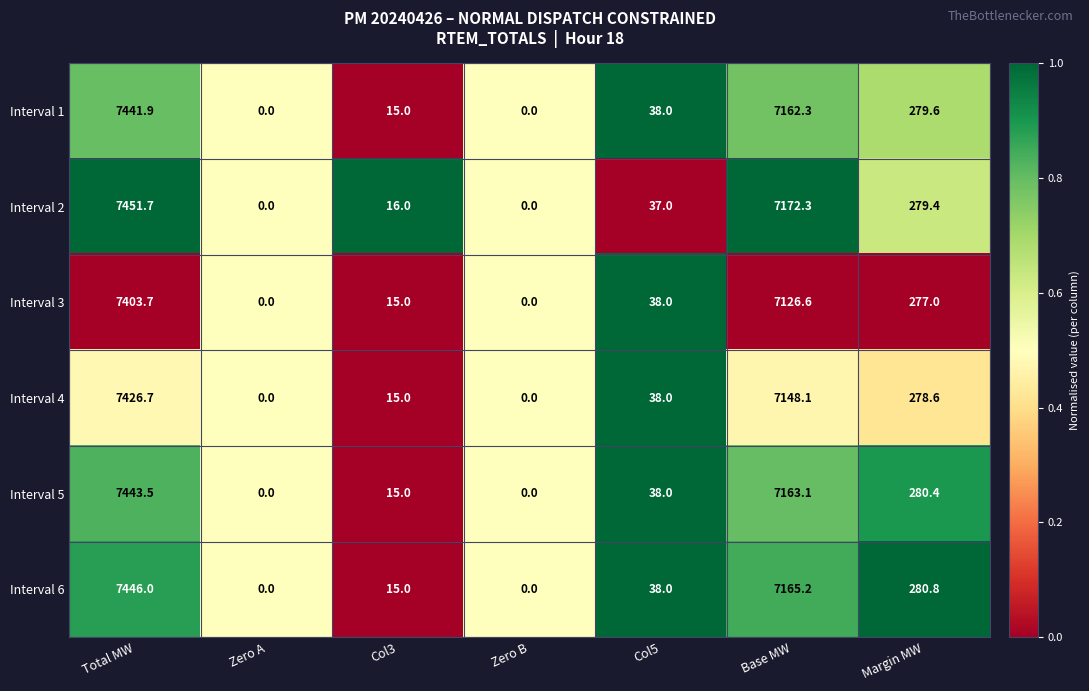

Is it true that Interval 6 equals 23.5 at Col3?

False